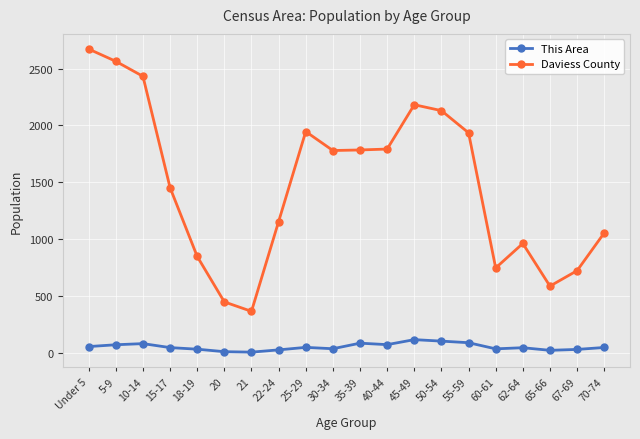

Does the chart display data point markers on the line(s)?

Yes